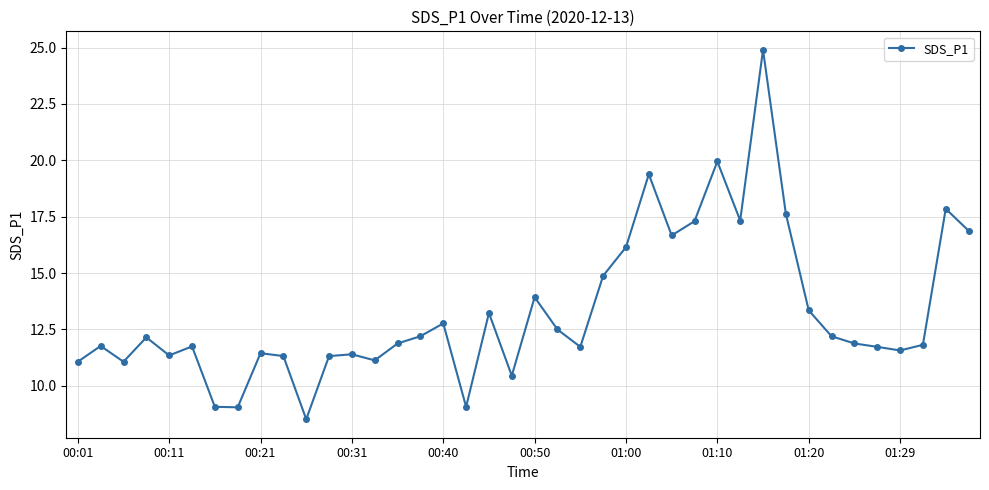

How many interior local peaks (higher than both neighbors) does the data have?

12